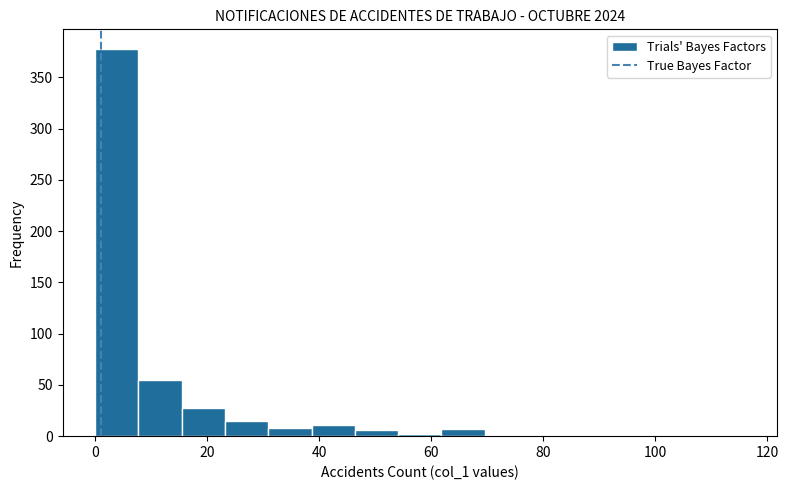

Read against the x-axis, roughly where is the centre of the tallest bar?

4